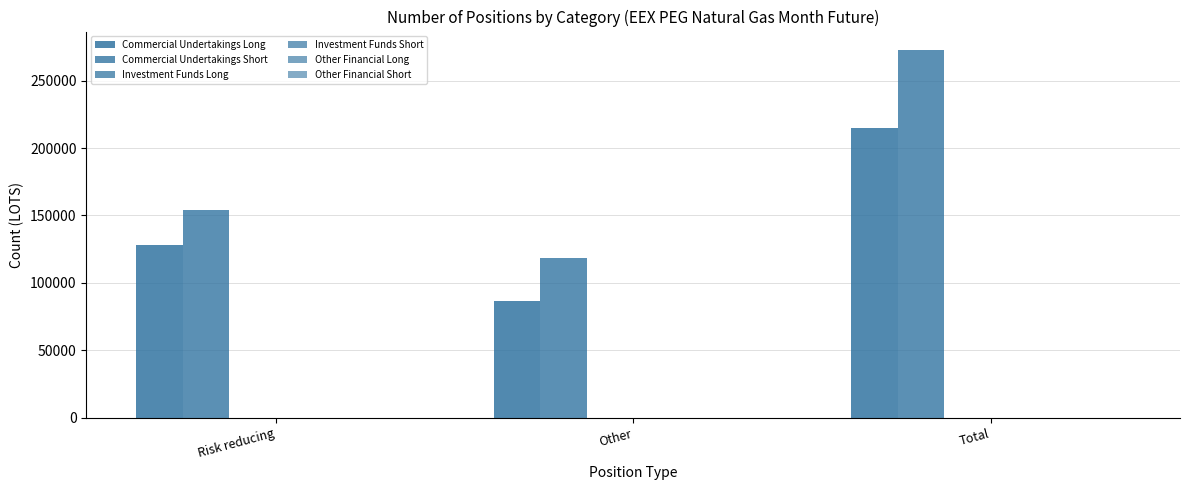

How many bars are there in total?

6